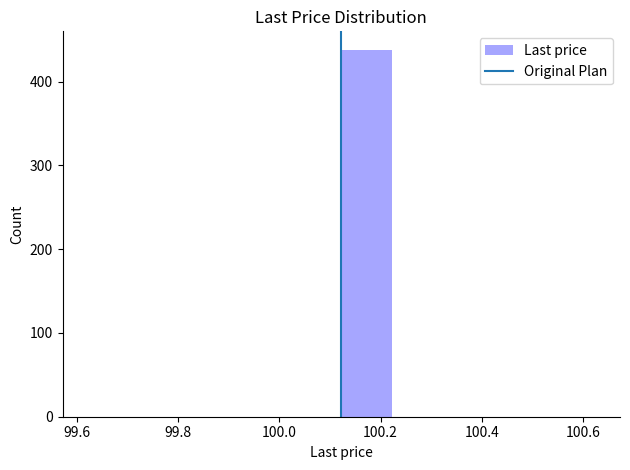

Reading left to right, transcribe this chart: for each bar, give the range it covers on the x-axis and its height. Neither the bar edges nor the heights are printed on the chart, so give them approximately, as read against the axes.

99.62 to 99.72: 0
99.72 to 99.82: 0
99.82 to 99.92: 0
99.92 to 100.02: 0
100.02 to 100.12: 0
100.12 to 100.22: 440
100.22 to 100.32: 0
100.32 to 100.42: 0
100.42 to 100.52: 0
100.52 to 100.62: 0